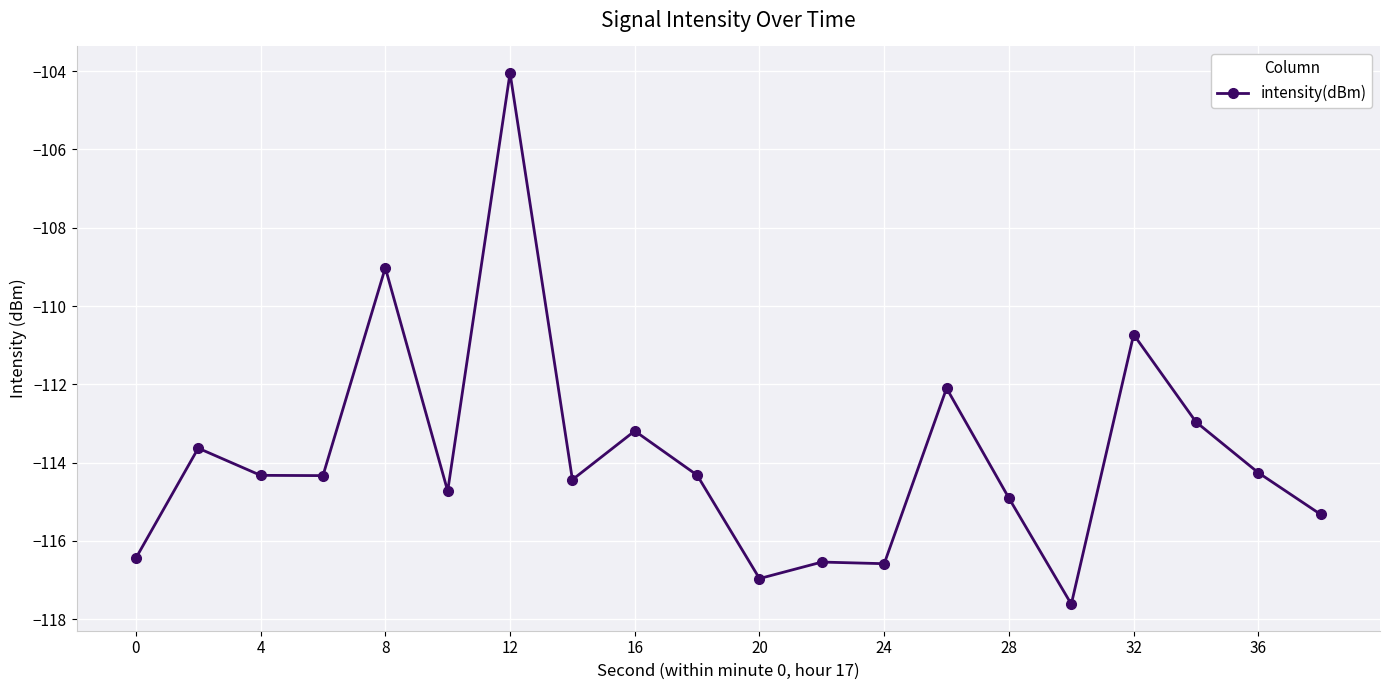

What is the difference between the maximum and minimum values?

13.6